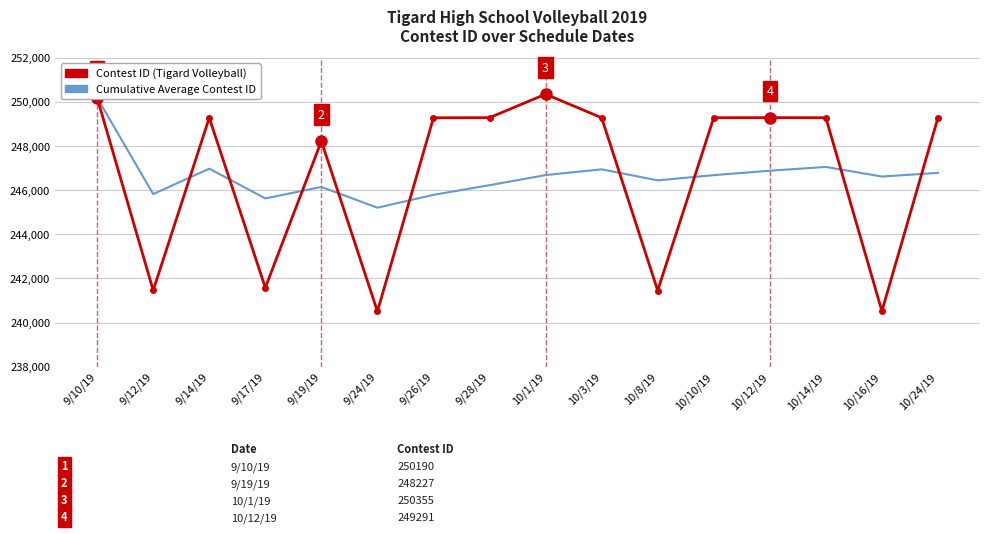

The Contest ID (Tigard Volleyball) series shows 400159.2 at 9/28/19. True or false?

False